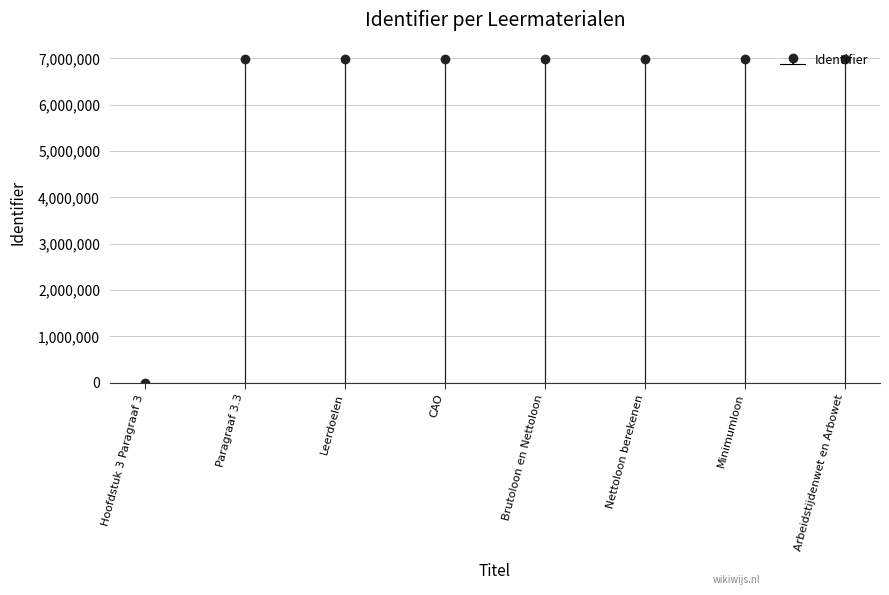

What is the sum of the values at Brutoloon en Nettoloon and CAO?

13979379